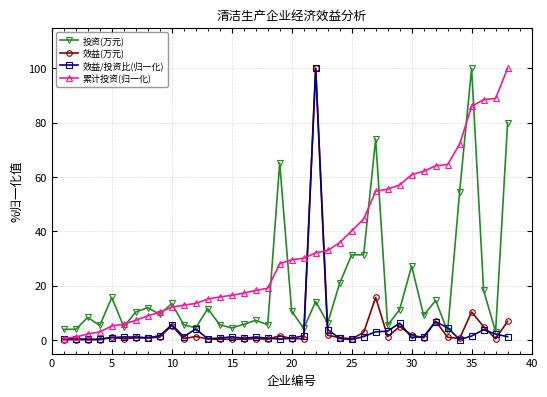

What is the value of the 累计投资(归一化) point at the 6th from the left?

5.8